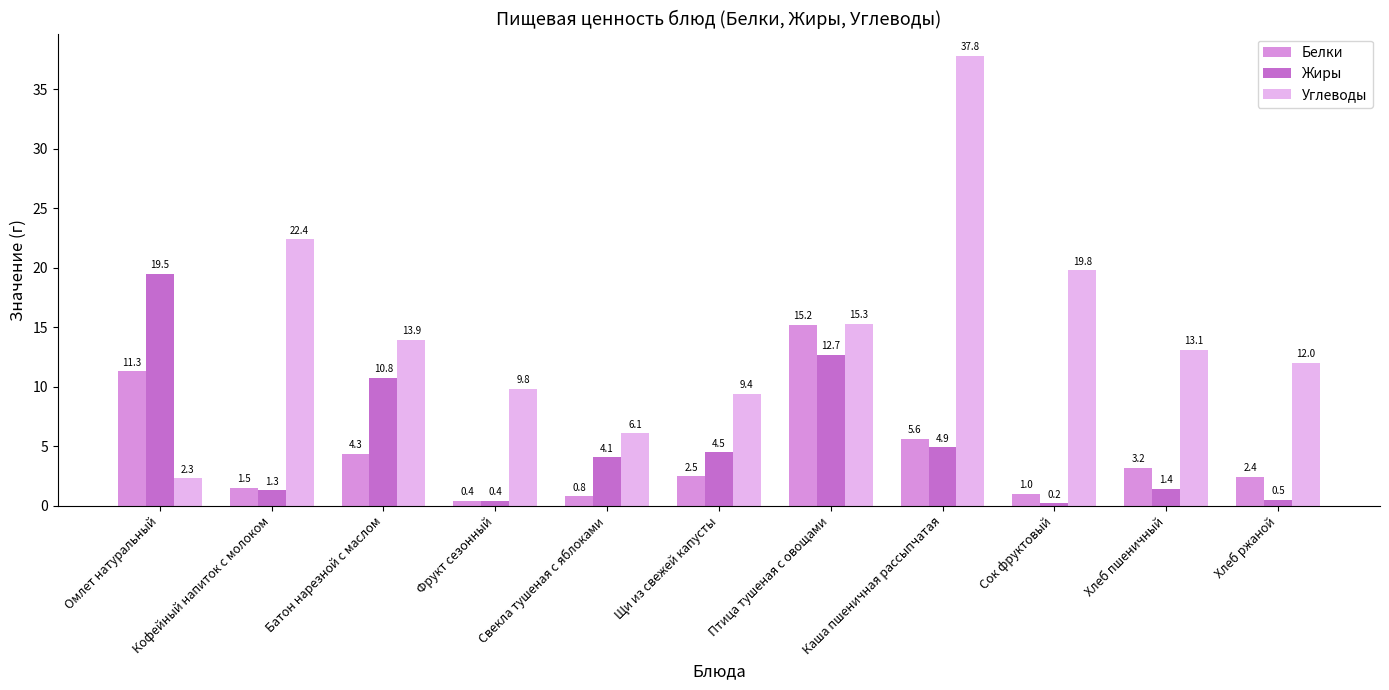

True or false: Жиры has a value of 1.3 at Кофейный напиток с молоком.

True